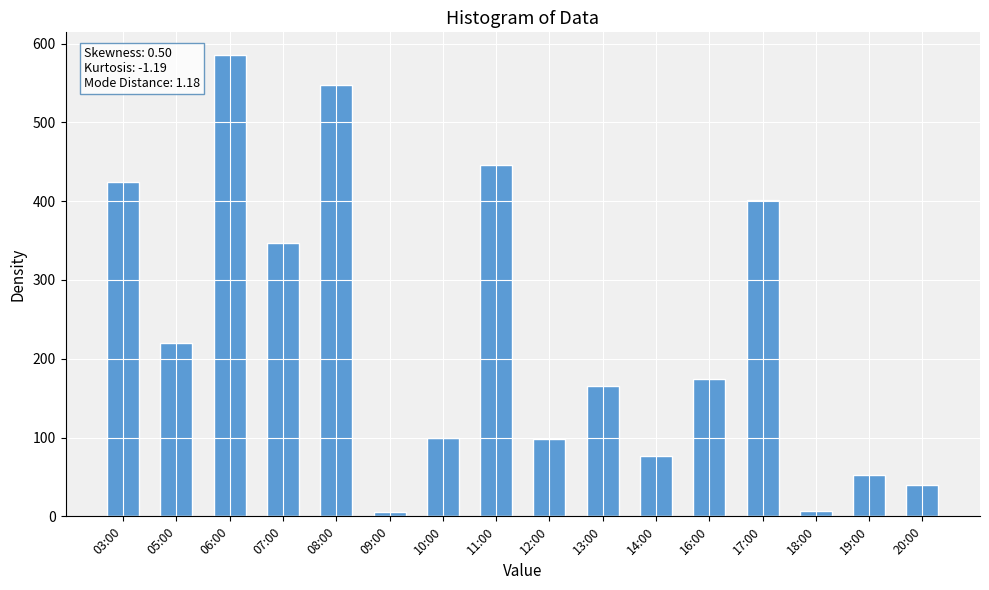

Are the bars horizontal?

No